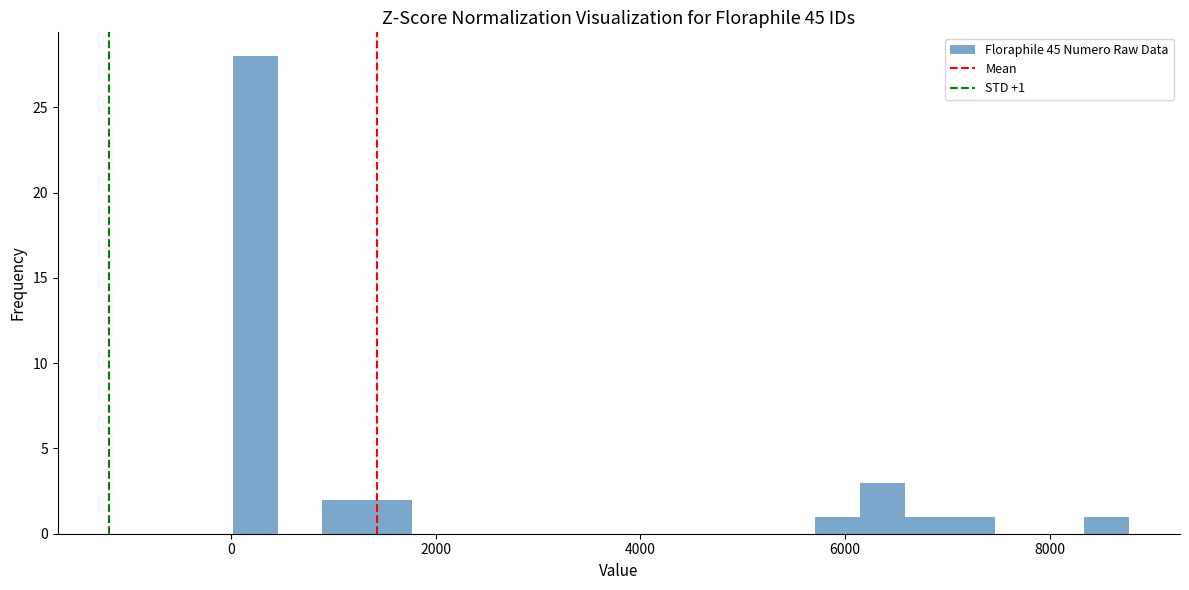

Read against the x-axis, roughly where is the centre of the tallest bar?

200